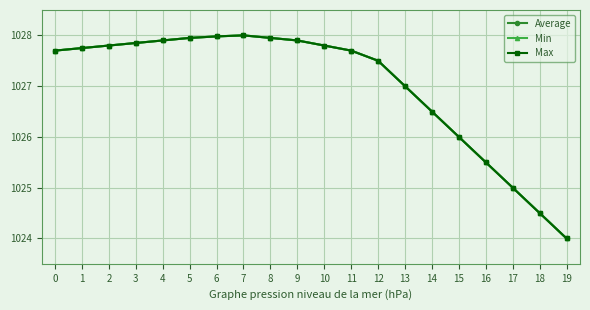

What is the value of the Max point at the 2nd from the left?

1027.8